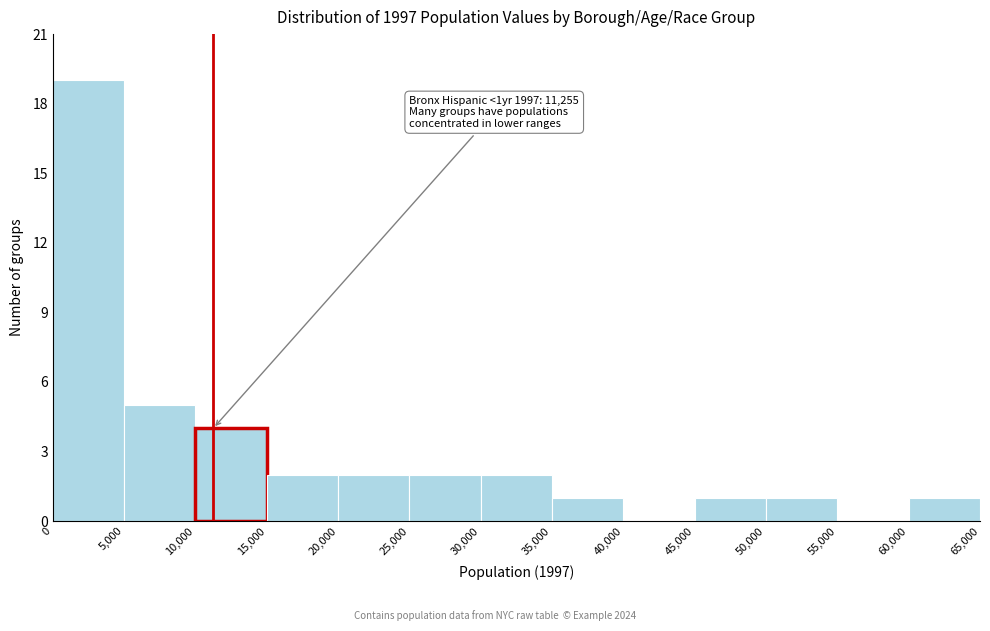

Which range on the x-axis has the tallest bar?

0 to 5,000